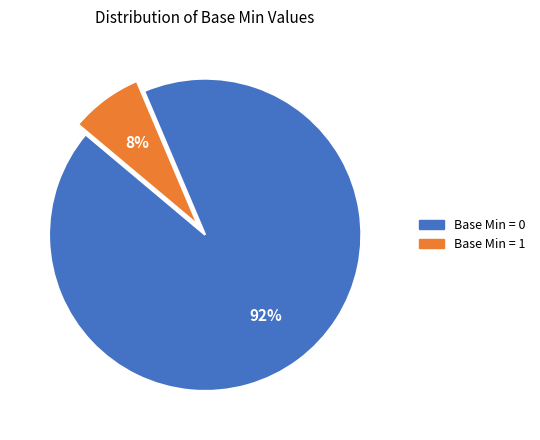

Does any single category account for the majority?

Yes